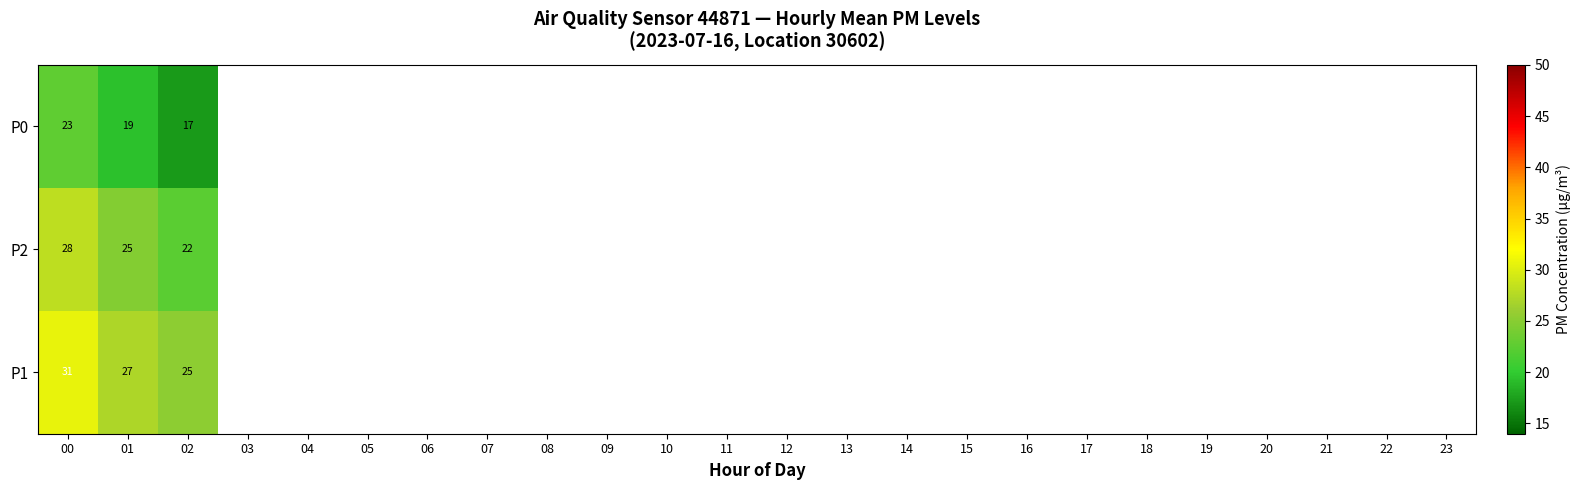

At 01, list the series in order from largest to smallest.

P1, P2, P0